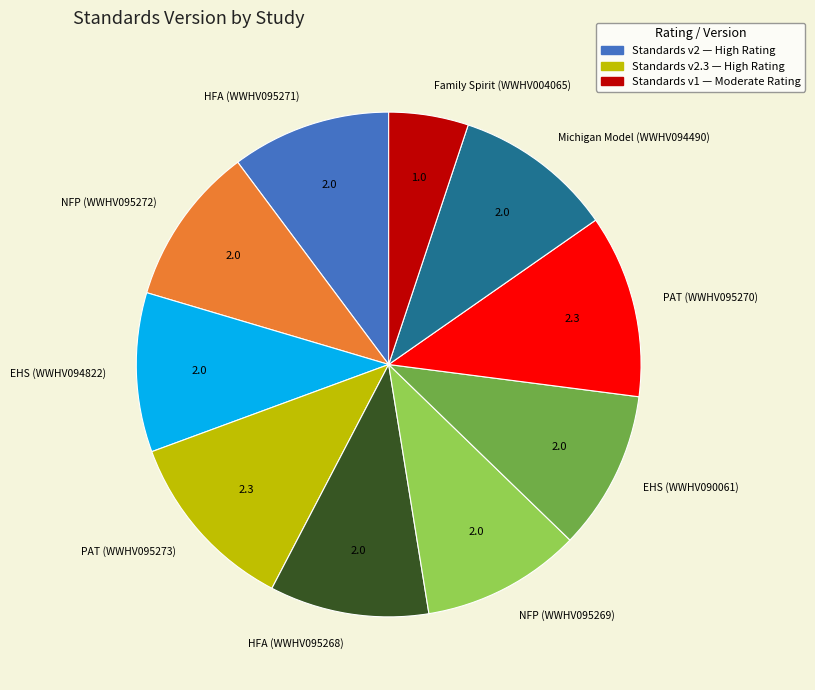

Is there a majority slice in this chart?

No